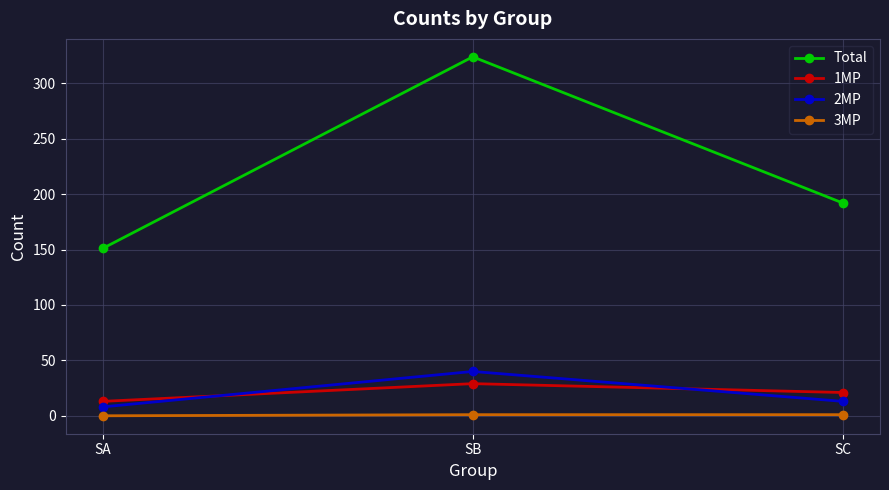

What value does the 3MP series have at SC?

1